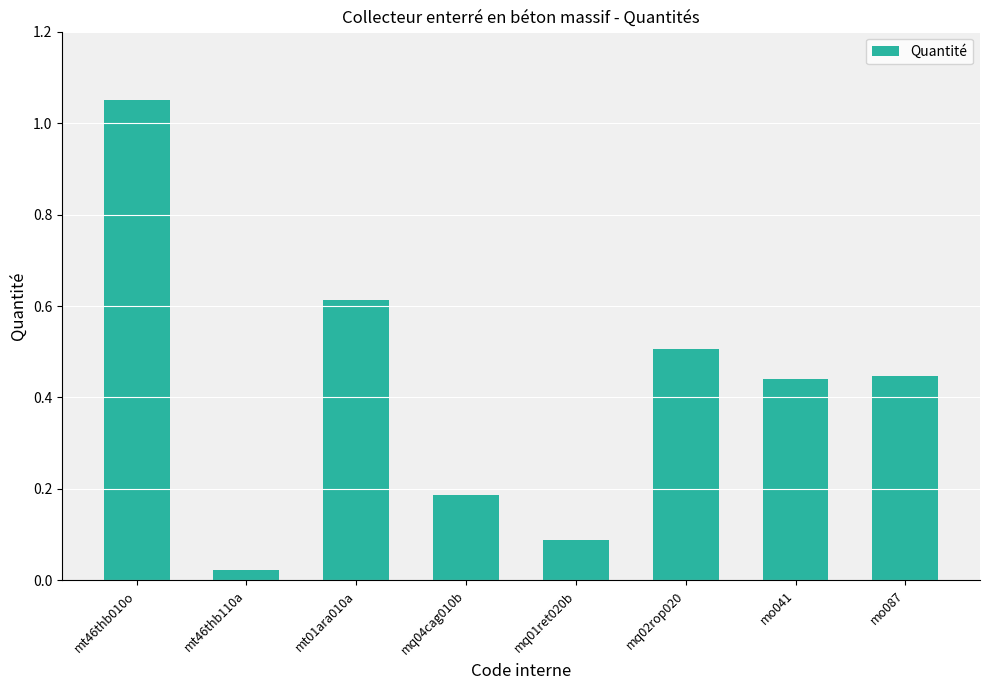

Which label corresponds to the largest value in the chart?

mt46thb010o